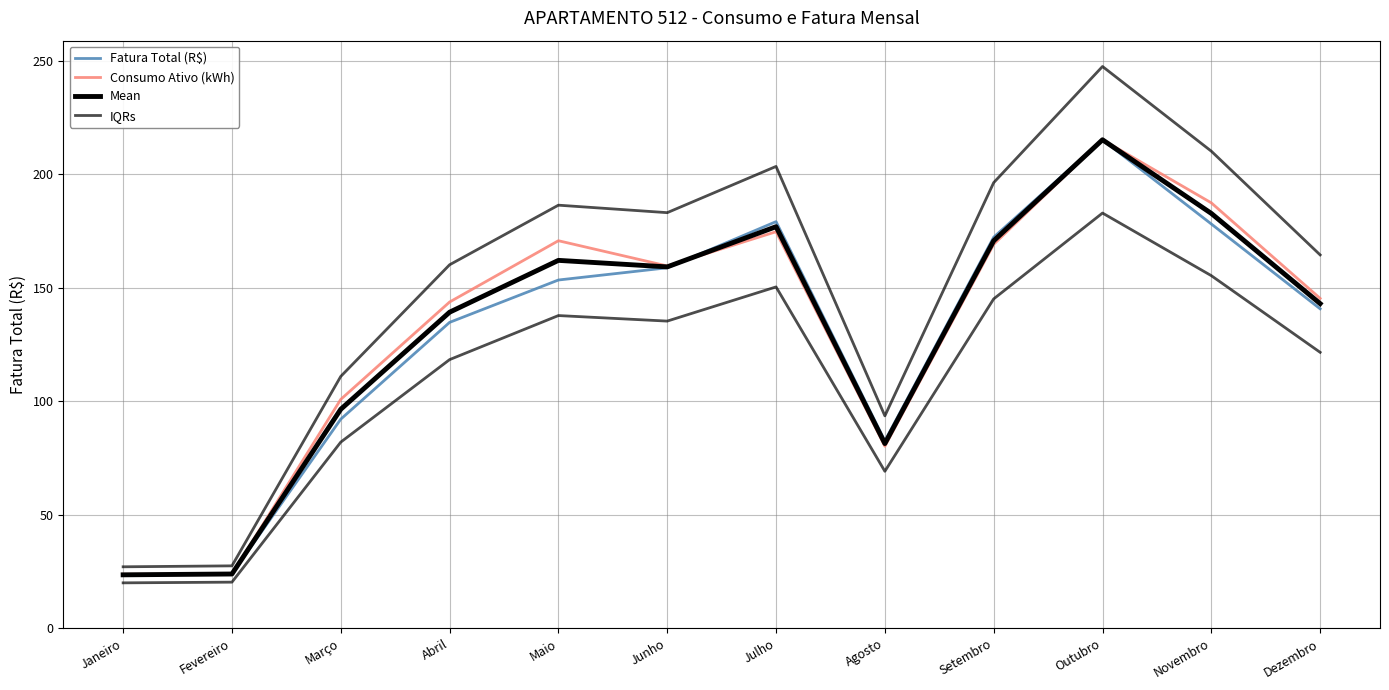

What position from the left is Janeiro?

1